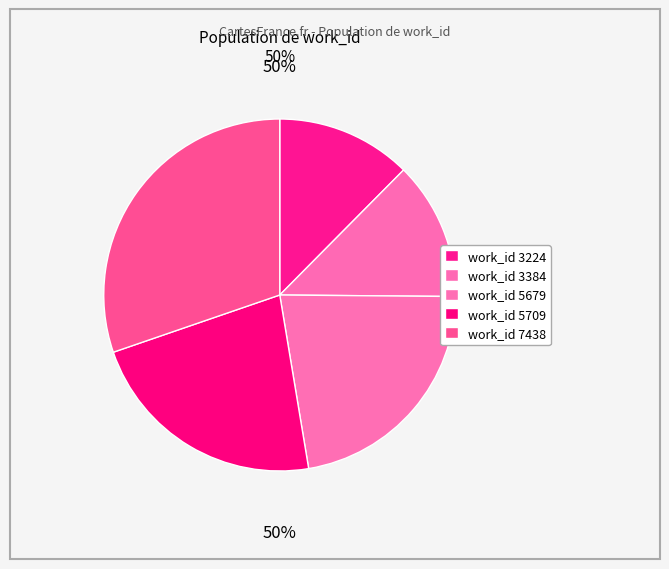

Rank the categories by value from highest to lowest.

7438, 5709, 5679, 3384, 3224